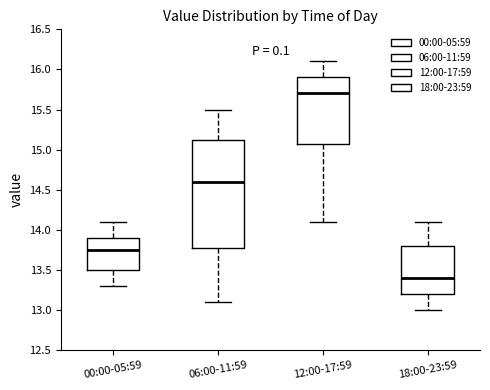

Which box is the tallest, from its lower edge to its upper edge?

06:00-11:59